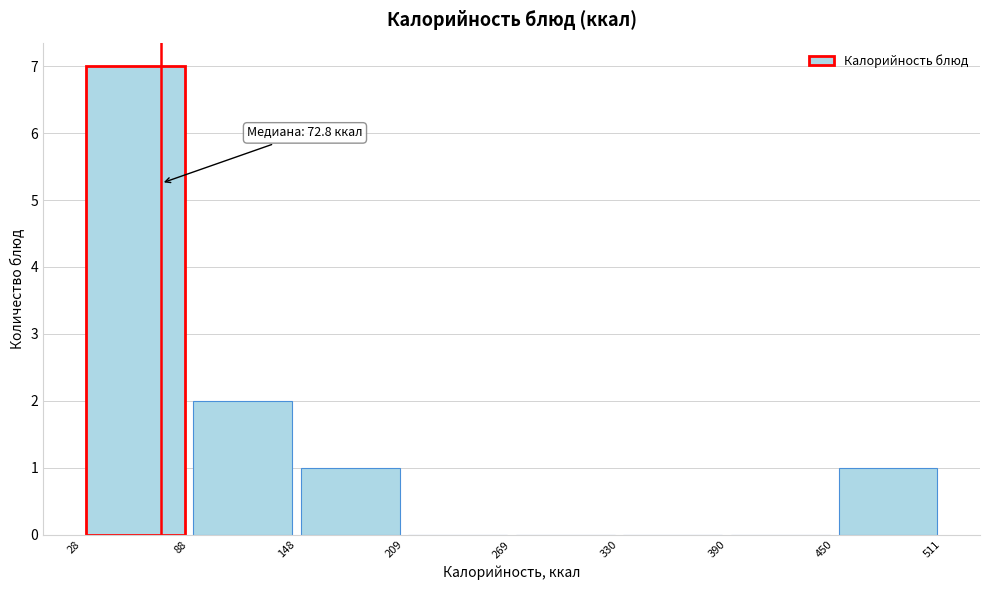

Which range on the x-axis has the tallest bar?

28 to 88